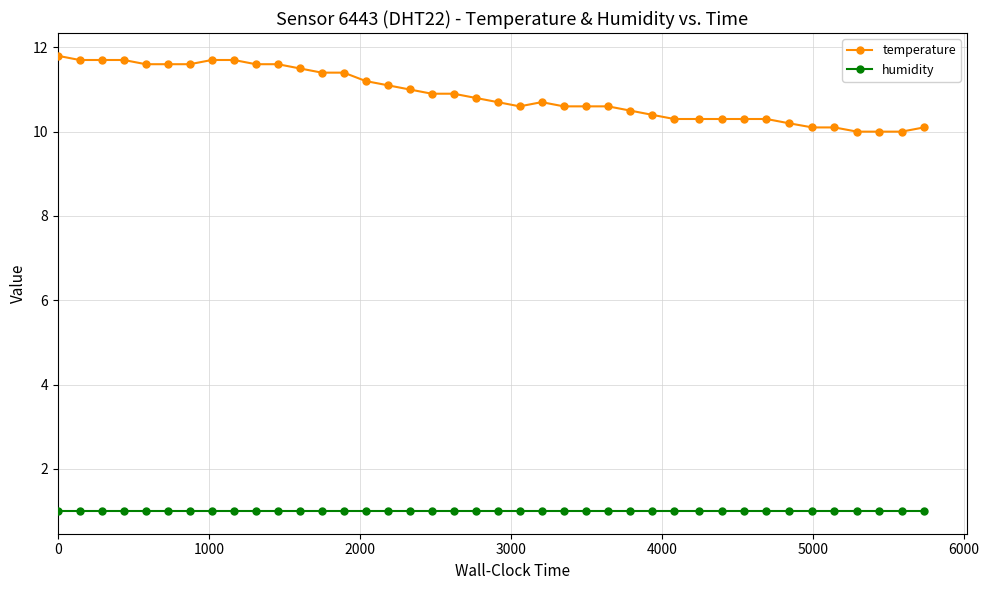

True or false: temperature and humidity intersect in this chart.

False